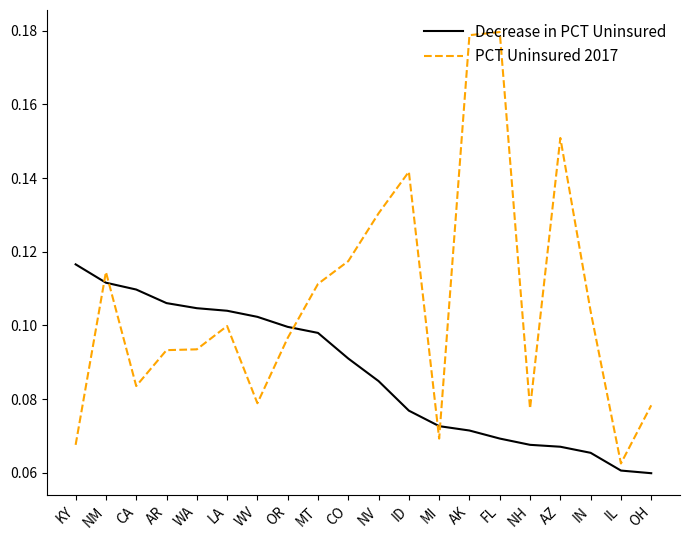

What position from the right is AR?

17